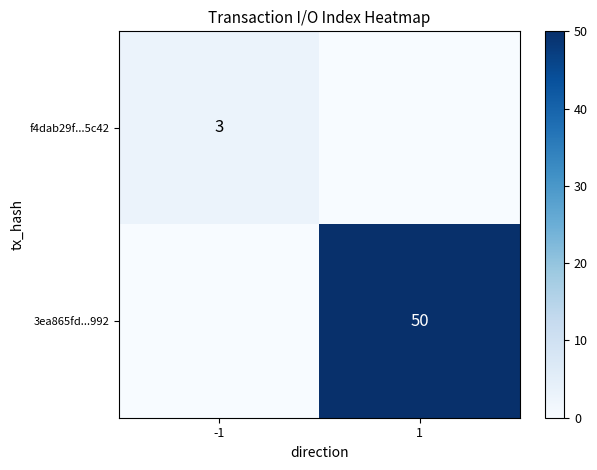

Is it true that 3ea865fd...992 equals 50 at 1?

True